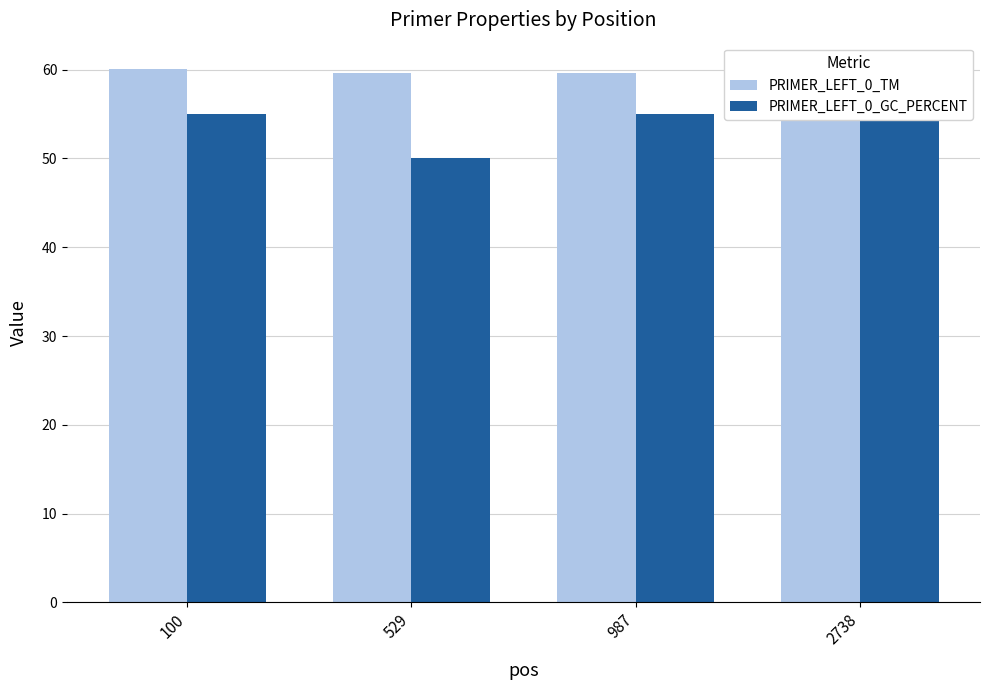

At 529, list the series in order from smallest to largest.

PRIMER_LEFT_0_GC_PERCENT, PRIMER_LEFT_0_TM